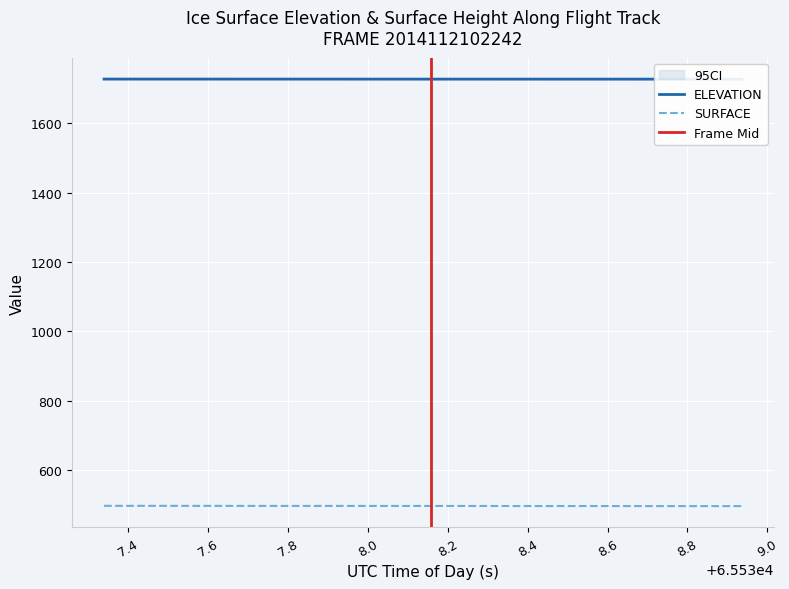

What is the minimum value for SURFACE?

496.1